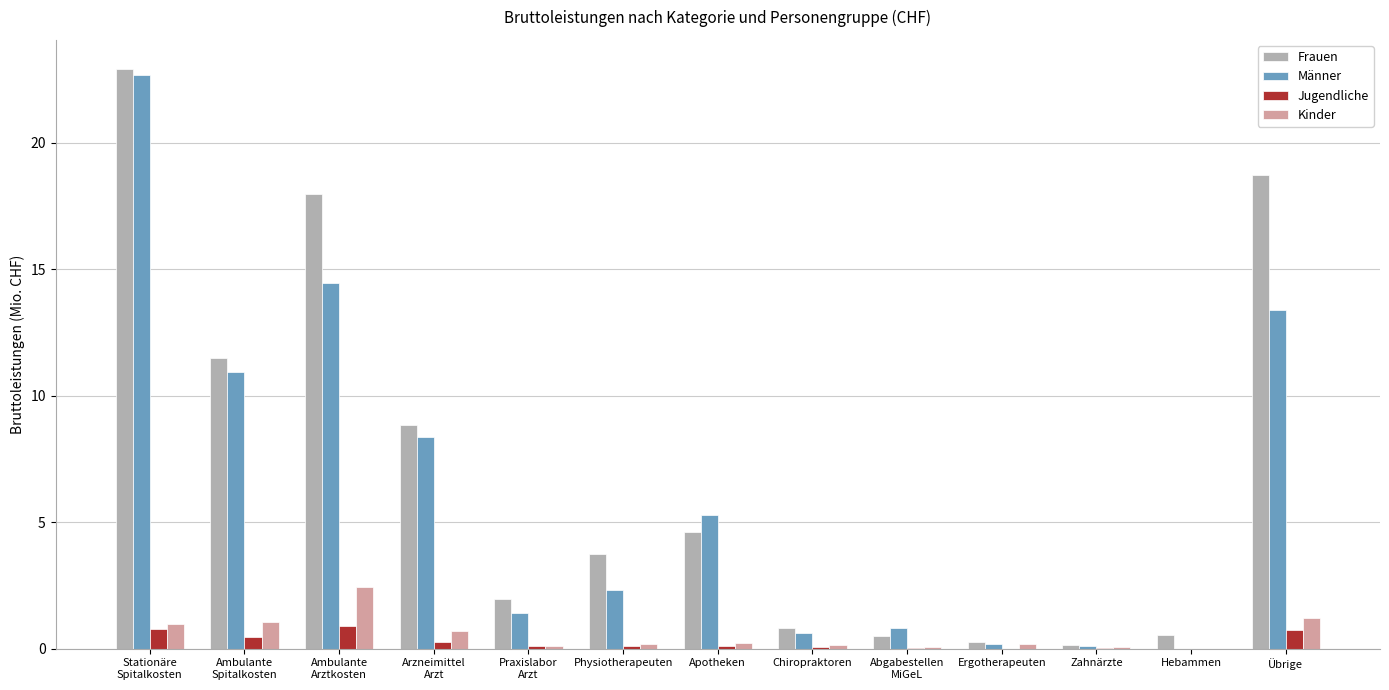

Is it true that Frauen equals 18.7 at Übrige?

True